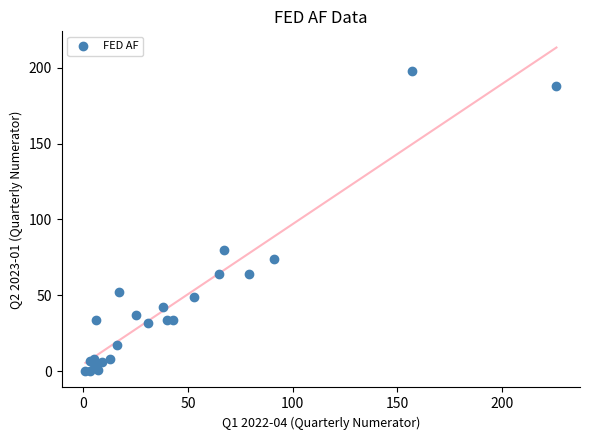

What Y value in the scatter plot is closest to 99?

80